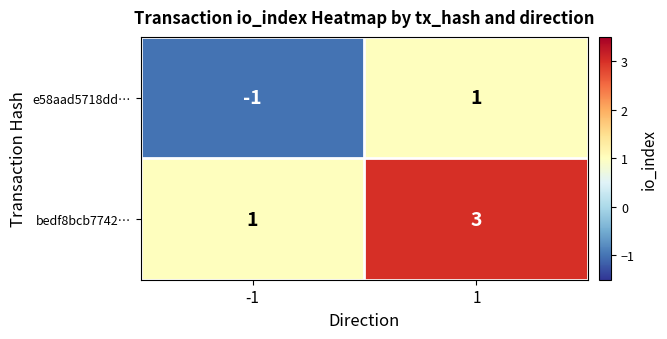

Is it true that e58aad5718dd… equals -2 at -1?

False